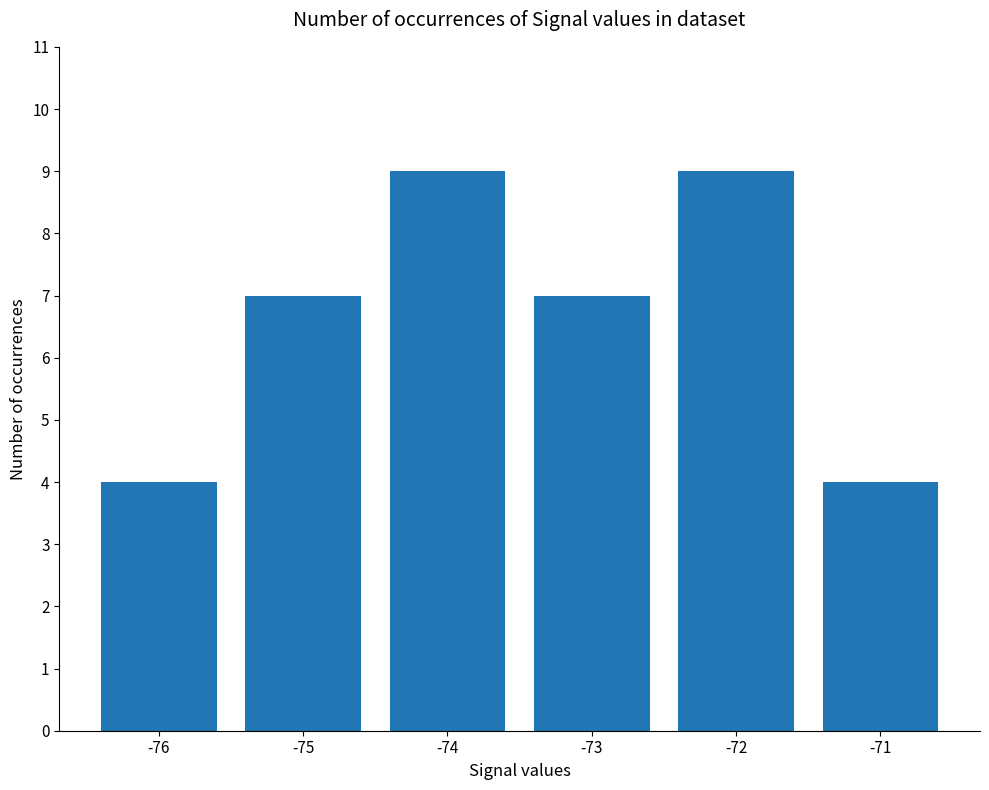

Reading left to right, what are all the values shown in this chart?

-76=4	-75=7	-74=9	-73=7	-72=9	-71=4